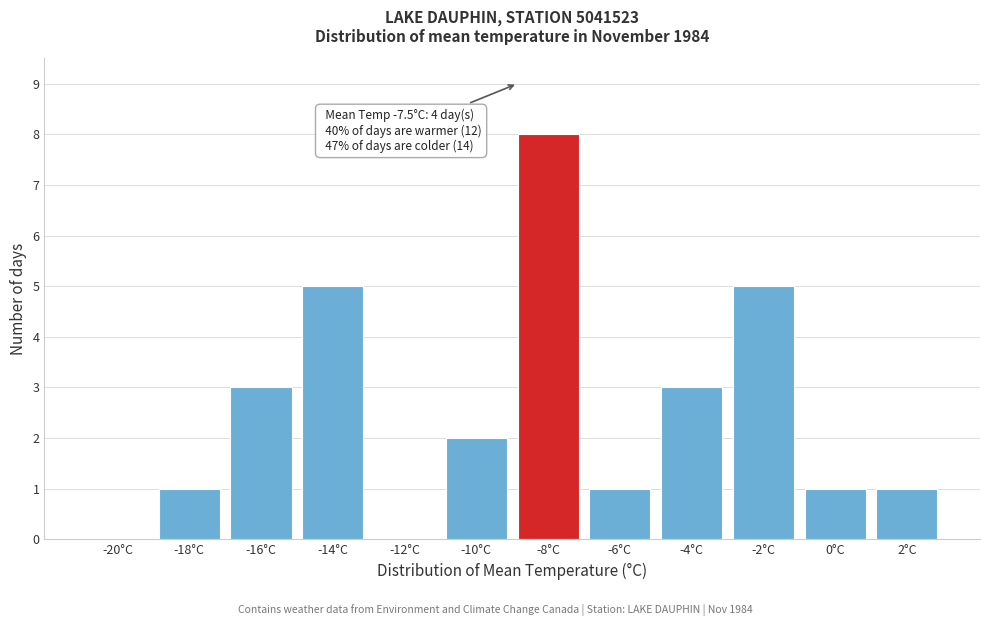

Reading left to right, extract all data points from this chart.

-20°C=0	-18°C=1	-16°C=3	-14°C=5	-12°C=0	-10°C=2	-8°C=8	-6°C=1	-4°C=3	-2°C=5	0°C=1	2°C=1